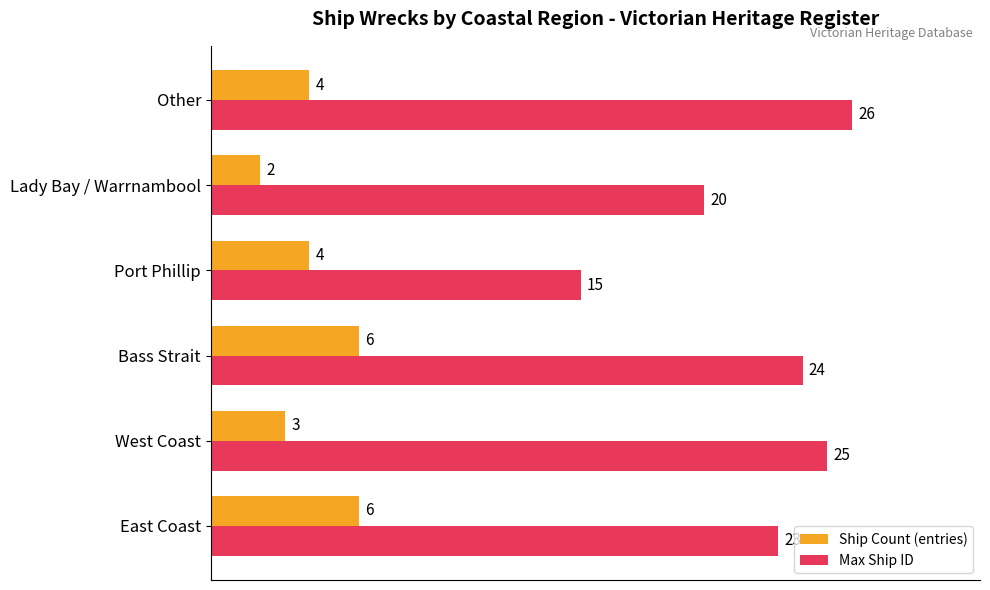

Which series has the largest total across all categories?

Max Ship ID